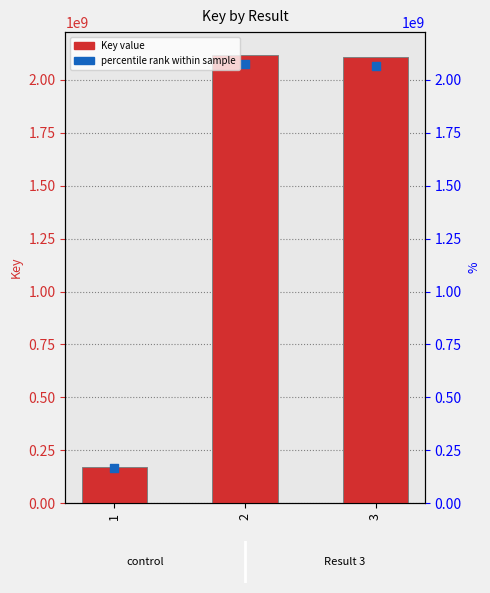

Which series contains the highest Y value?

Key